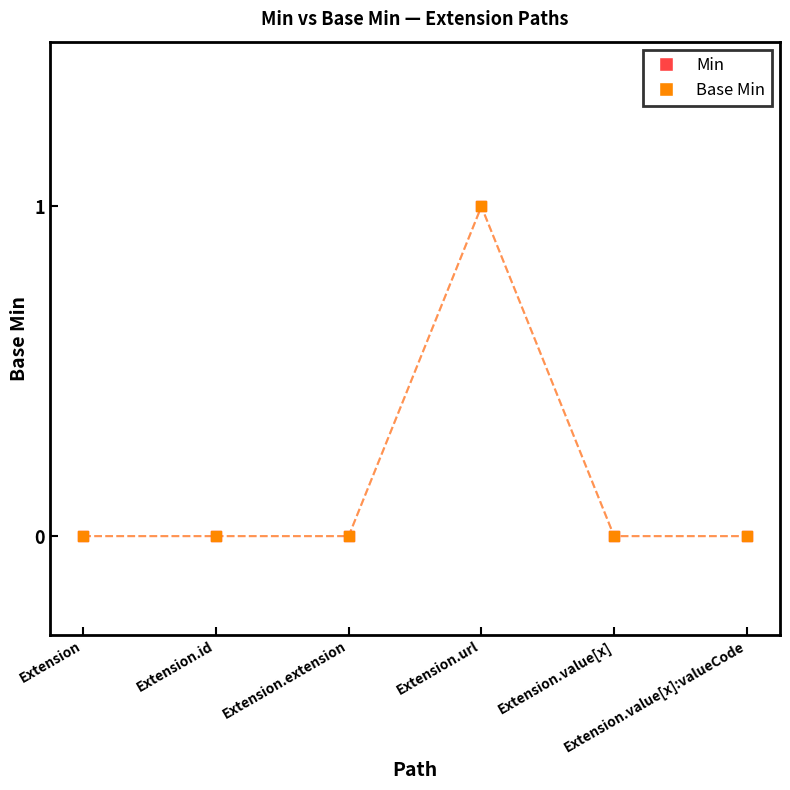

Which series reaches the maximum Y coordinate?

Min